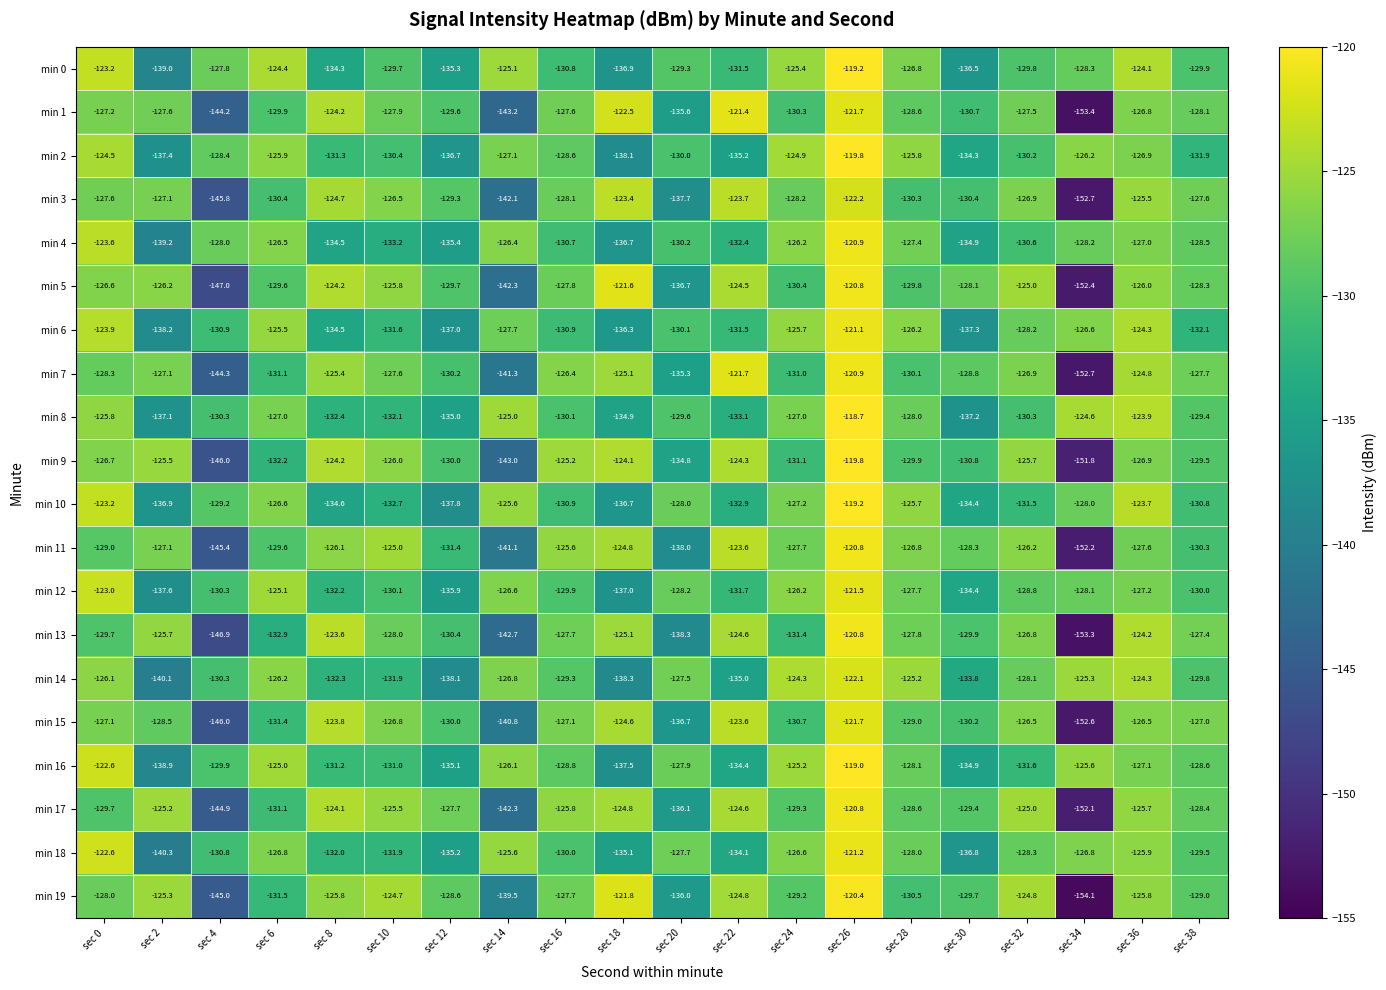

What is the average value of the min 1 series?

-130.4